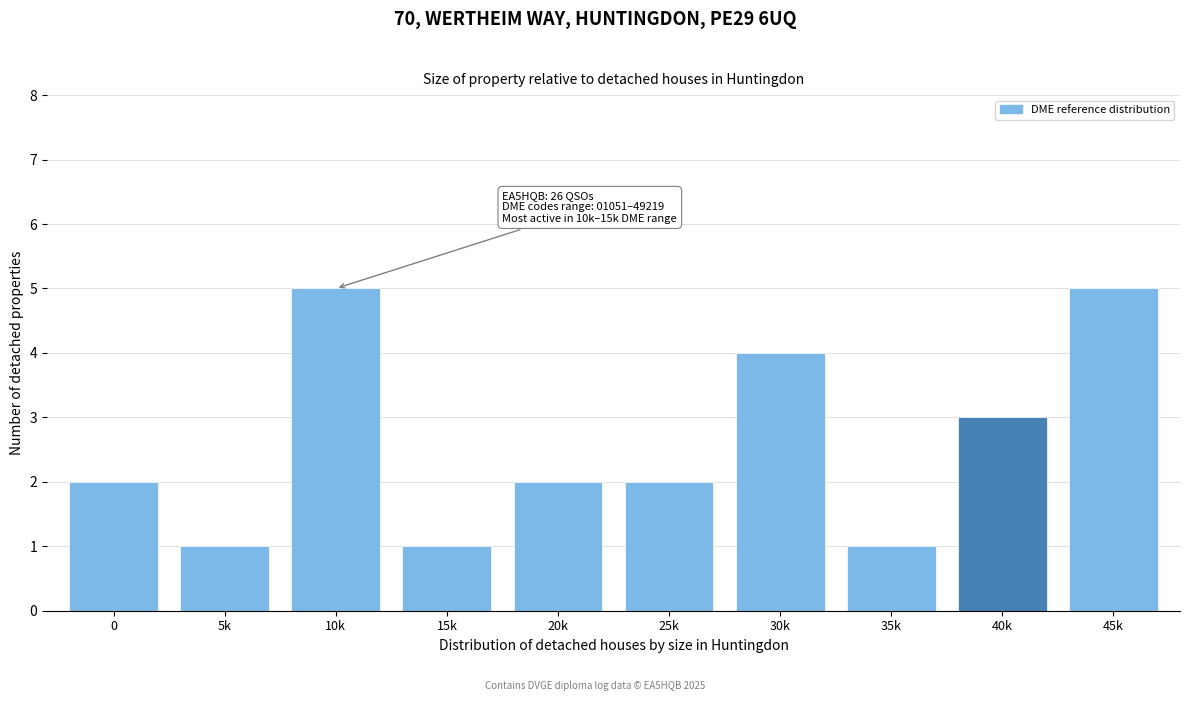

Reading right to left, extract all data points from this chart.

5	3	1	4	2	2	1	5	1	2